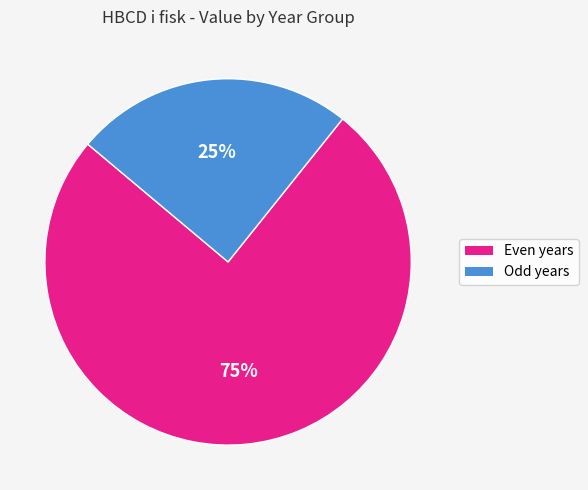

To the nearest percent, what is the average slice percentage?

50%